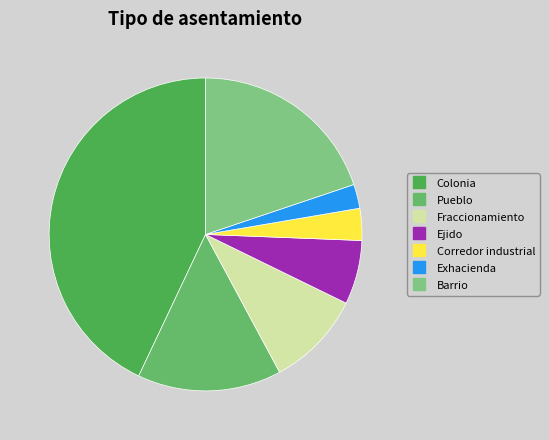

How many slices are in this pie chart?

7